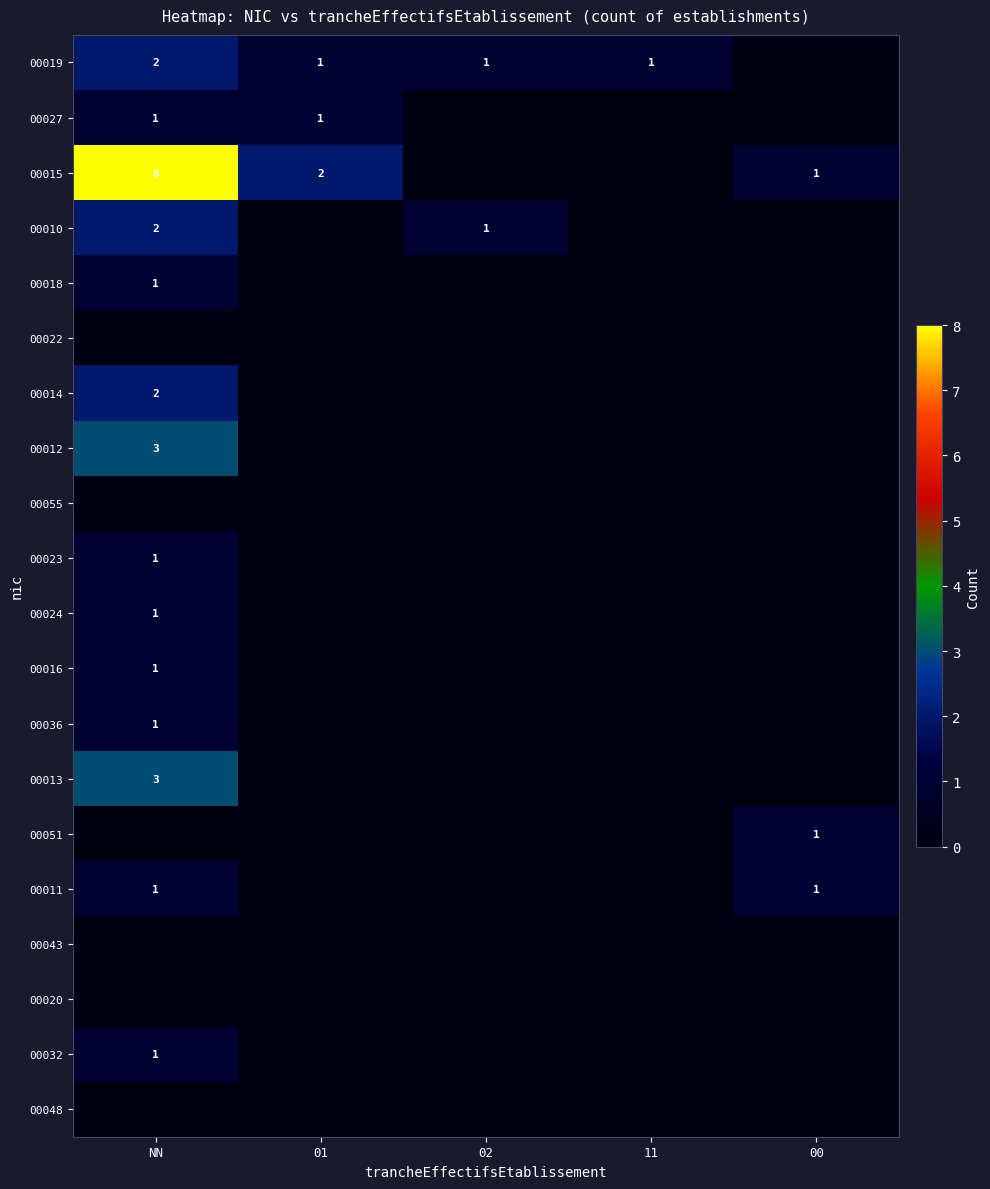

At which category is the sum across all series the highest?

NN